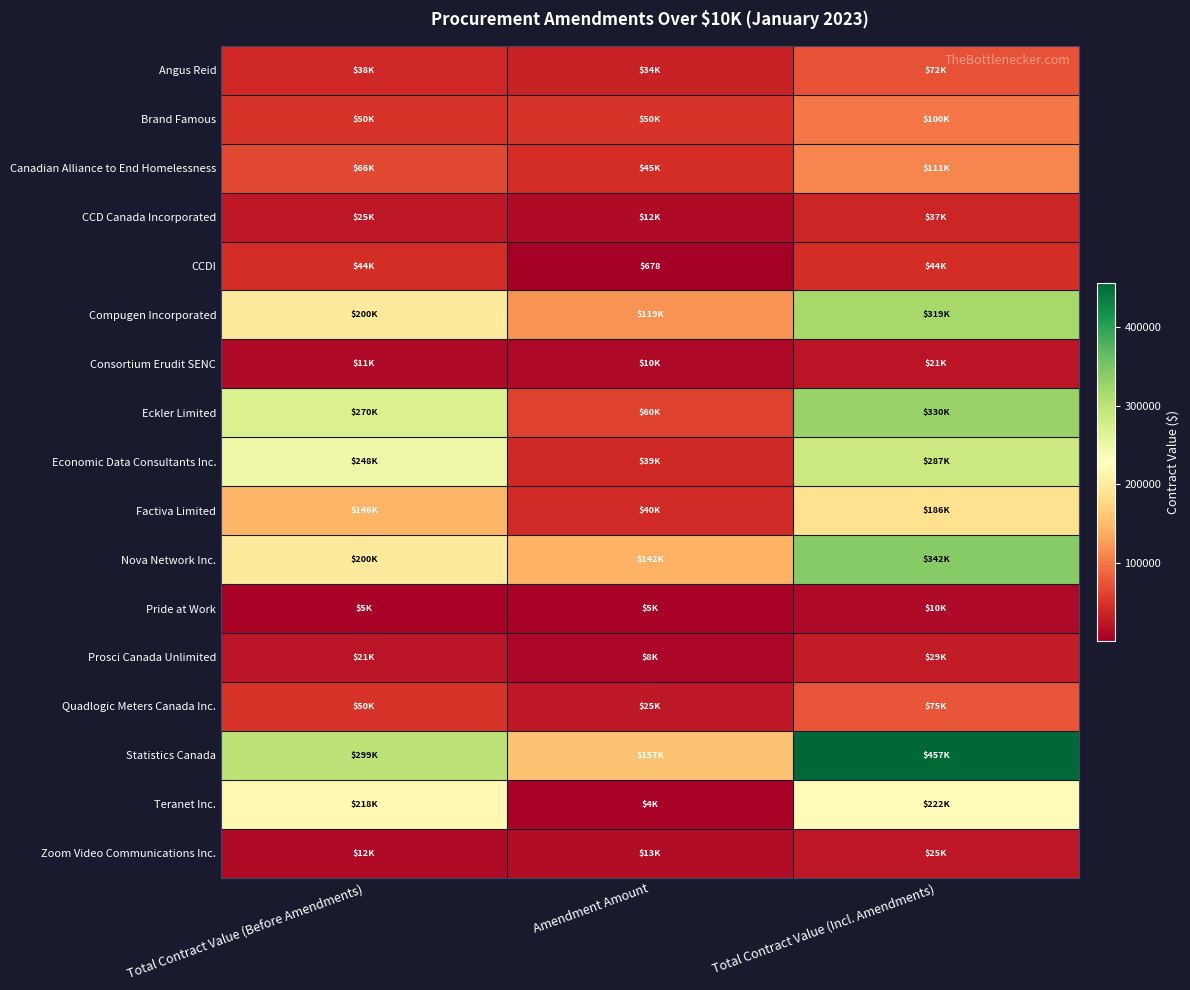

At how many categories does at least one series exceed 266662?

2